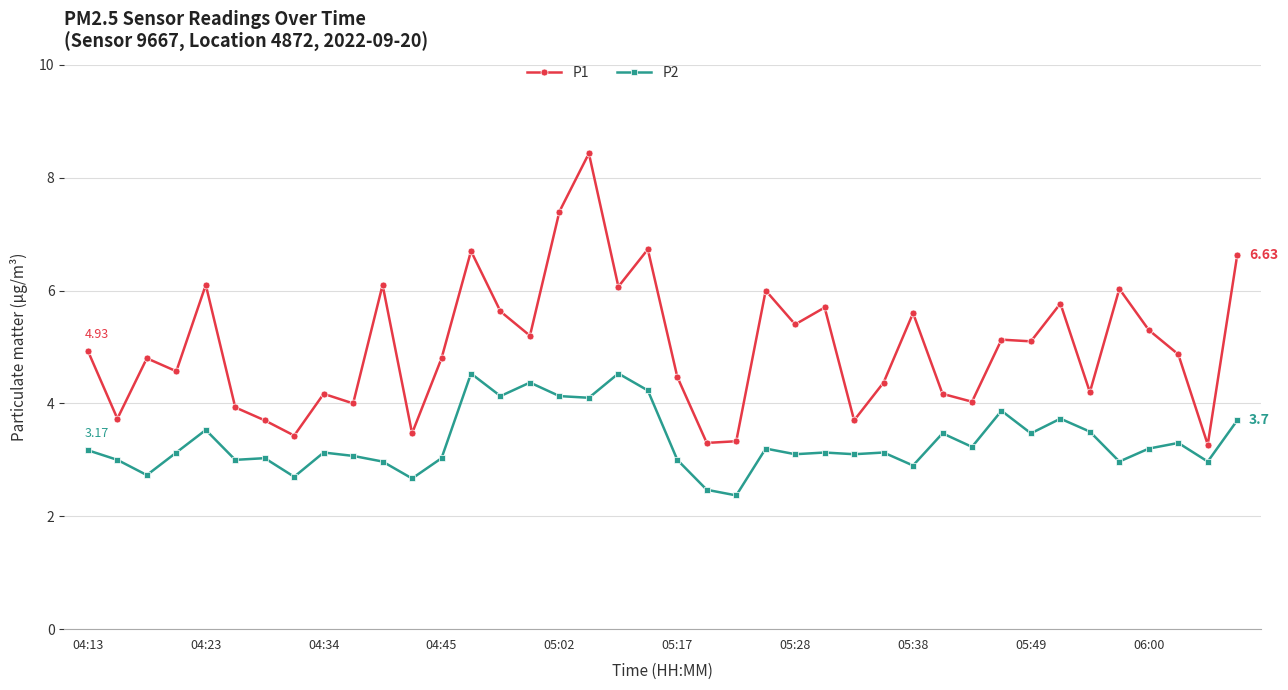

Which series has the largest range (max minus min)?

P1